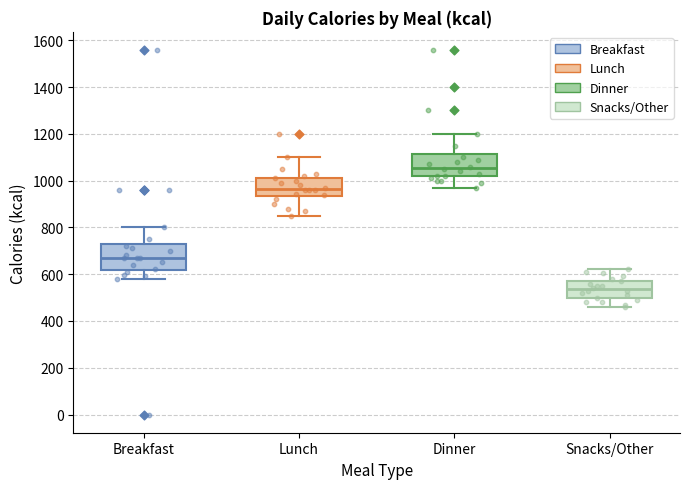

Reading left to right, read every box against the y-axis: the position of its median line, the range the box covers, and the ends of its whiskers. The values are not printed on the chart, so give them approximately, as read against the axis.

Breakfast: median 680, box 620 to 720, whiskers 580 to 800
Lunch: median 960, box 940 to 1020, whiskers 860 to 1100
Dinner: median 1060, box 1020 to 1120, whiskers 980 to 1200
Snacks/Other: median 540, box 500 to 580, whiskers 460 to 620